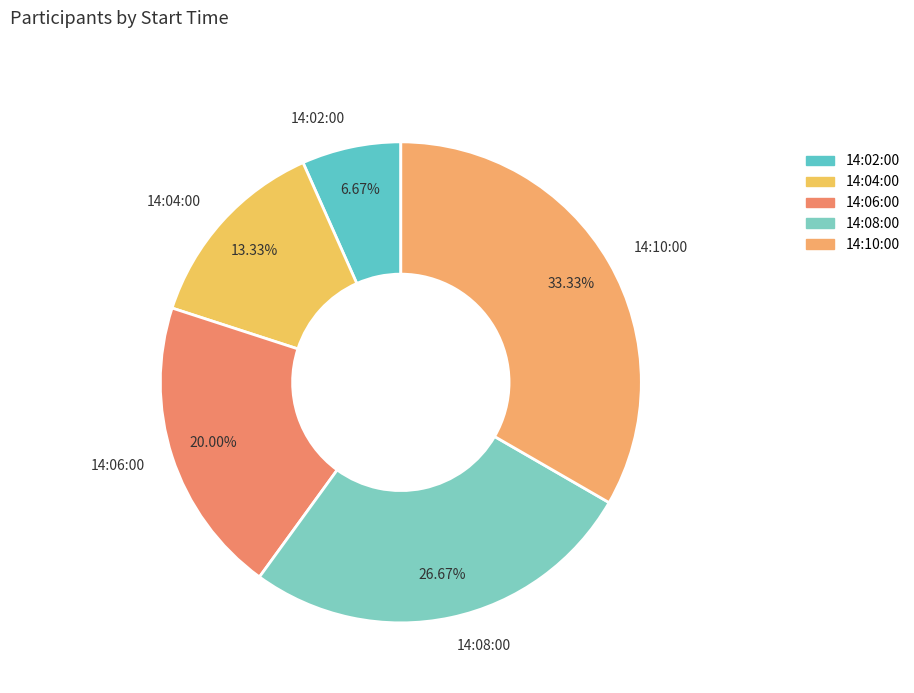

Which category has the biggest portion of the pie?

14:10:00